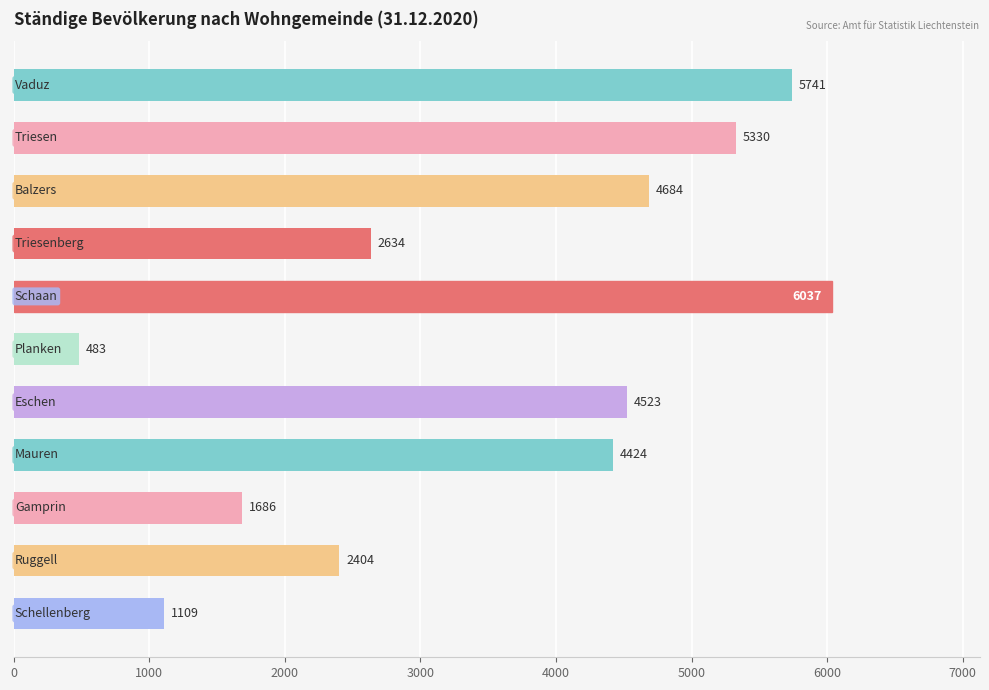

What is the value of the 6th bar from the top?

483